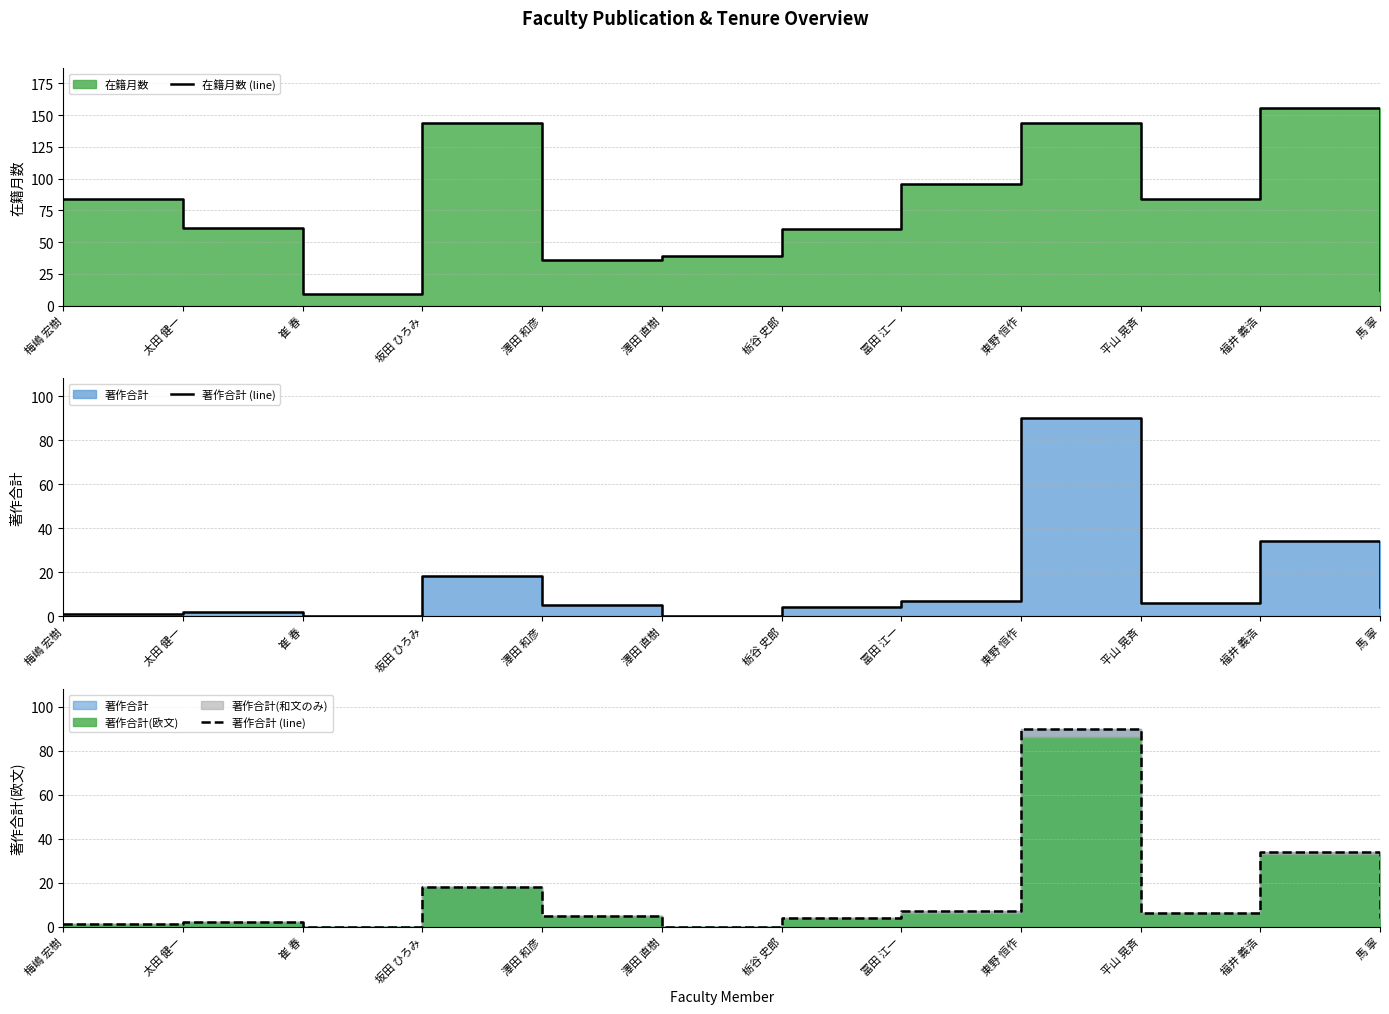

True or false: 在籍月数 (line) and 著作合計 (line) intersect in this chart.

False